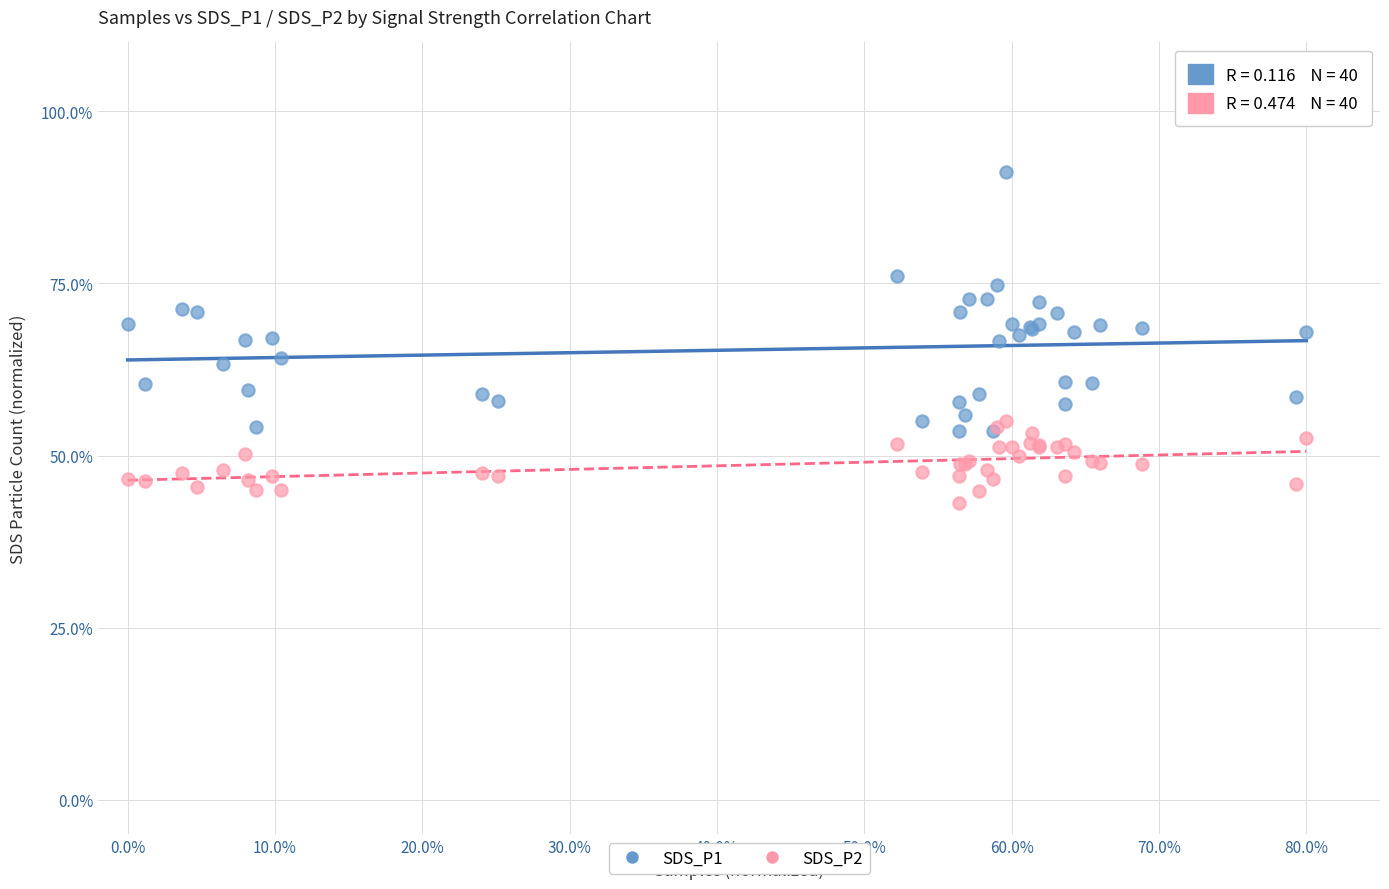

Which series has the widest spread of Y values?

SDS_P1